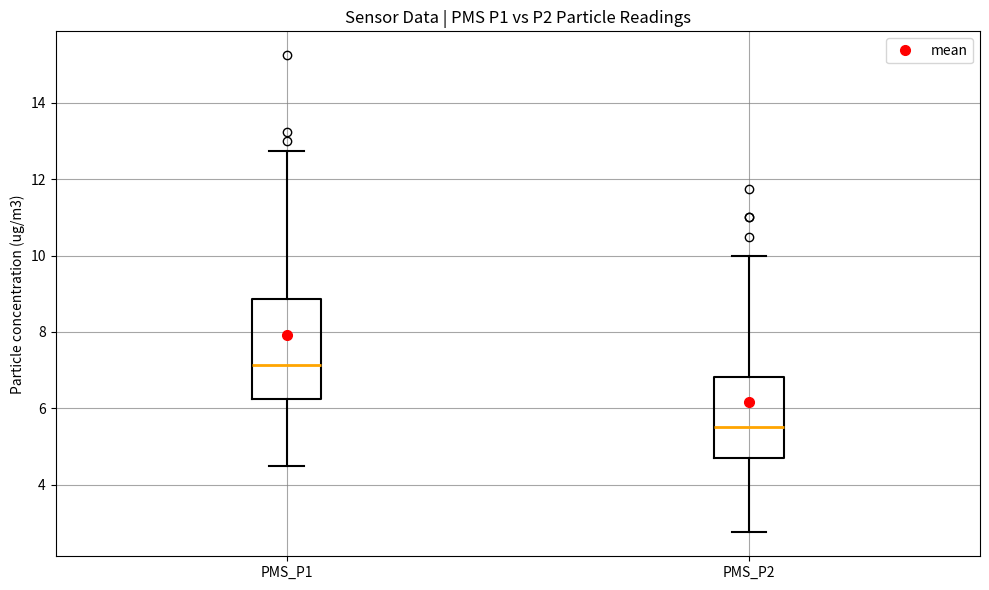

Which box's median line is the lowest?

PMS_P2